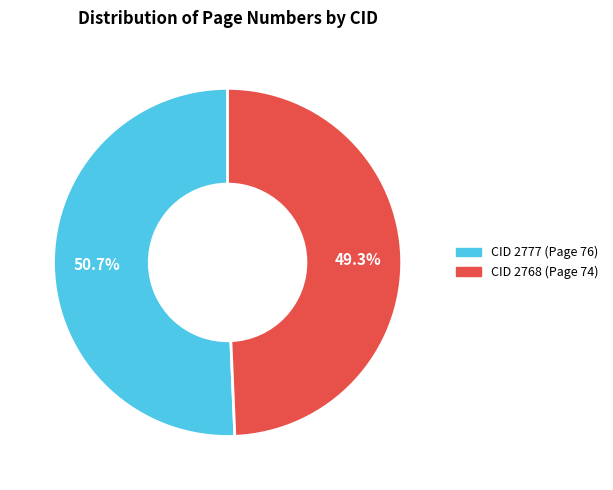

The CID 2777 (Page 76) slice represents 58% of the pie. True or false?

False